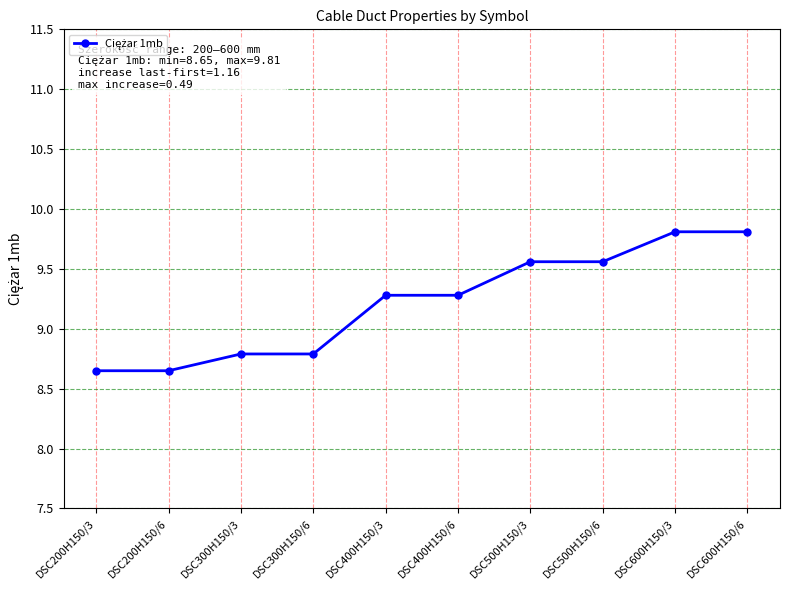

Is it true that the value at DSC600H150/6 is 9.8?

True